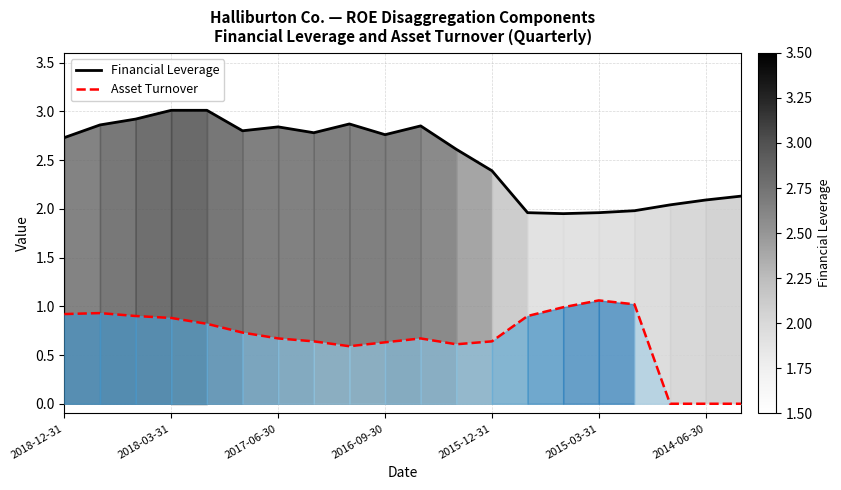

What is the highest value of the Financial Leverage series?

3.0